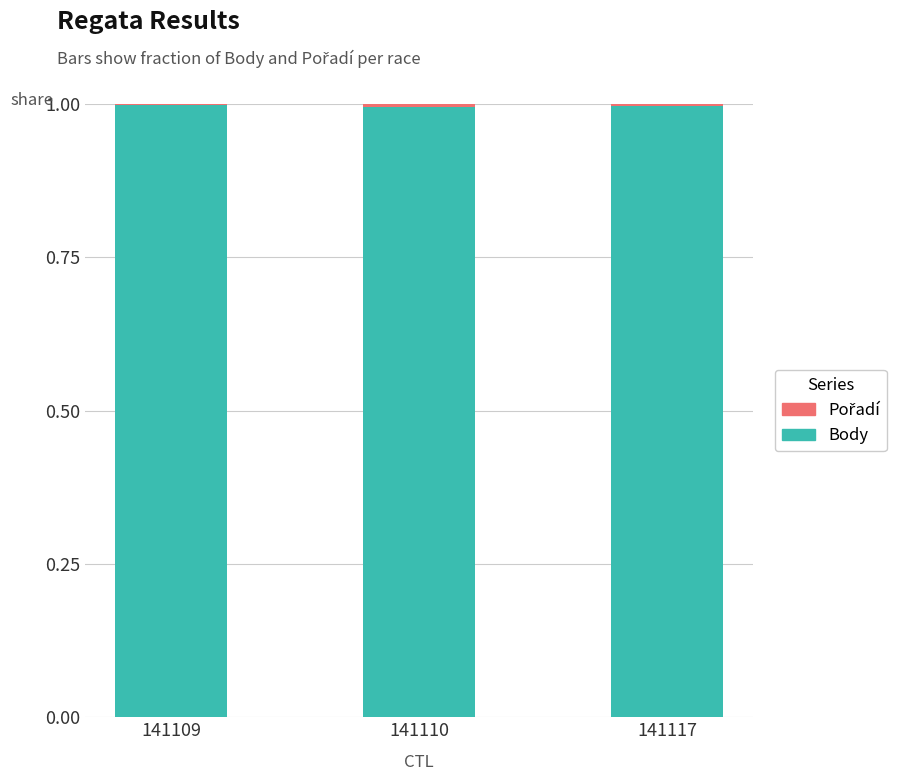

True or false: Body has a value of 1.0 at 141117.

True